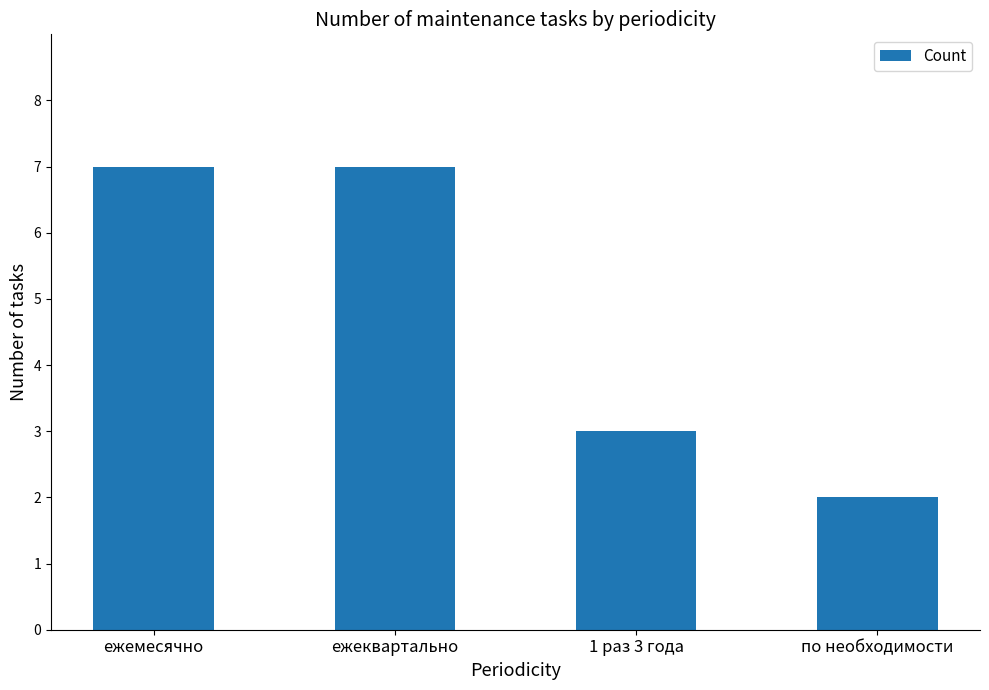

Is it true that the value at по необходимости is 2?

True